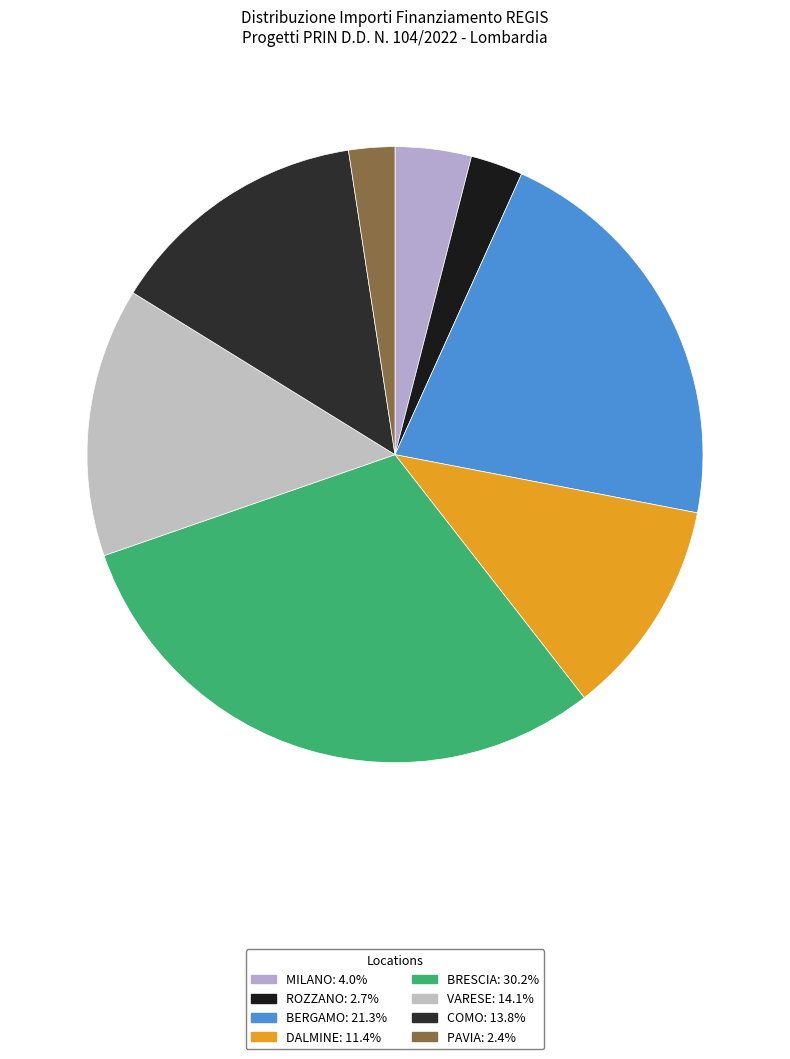

Which slice is the largest?

BRESCIA-D53D23004110006